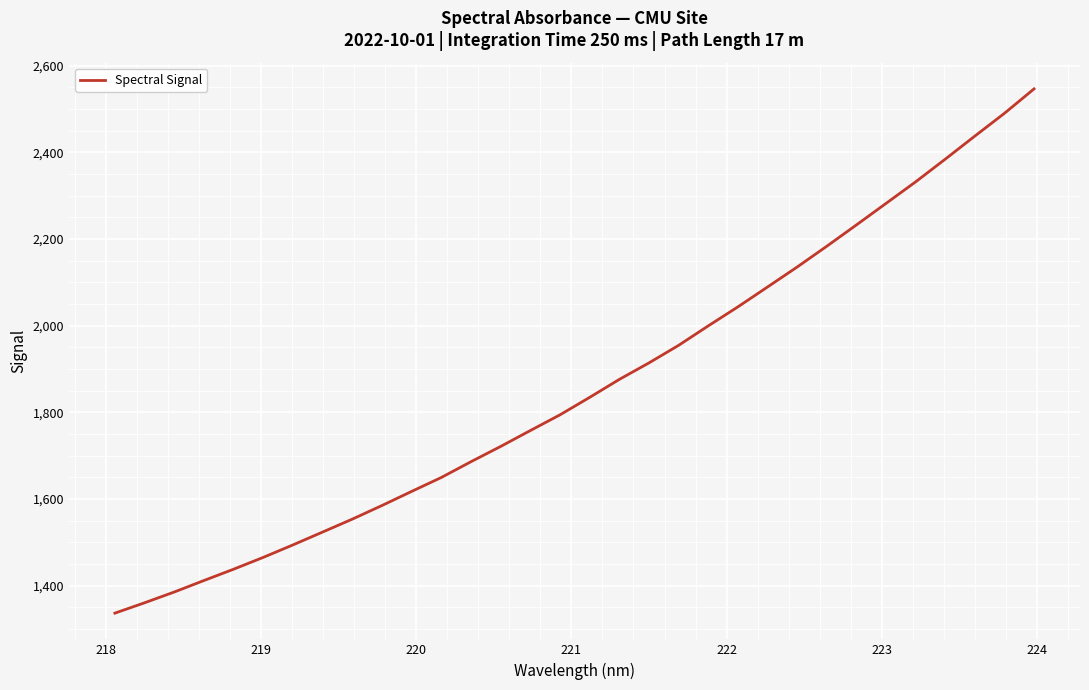

What is the minimum value shown in the chart?

1336.6